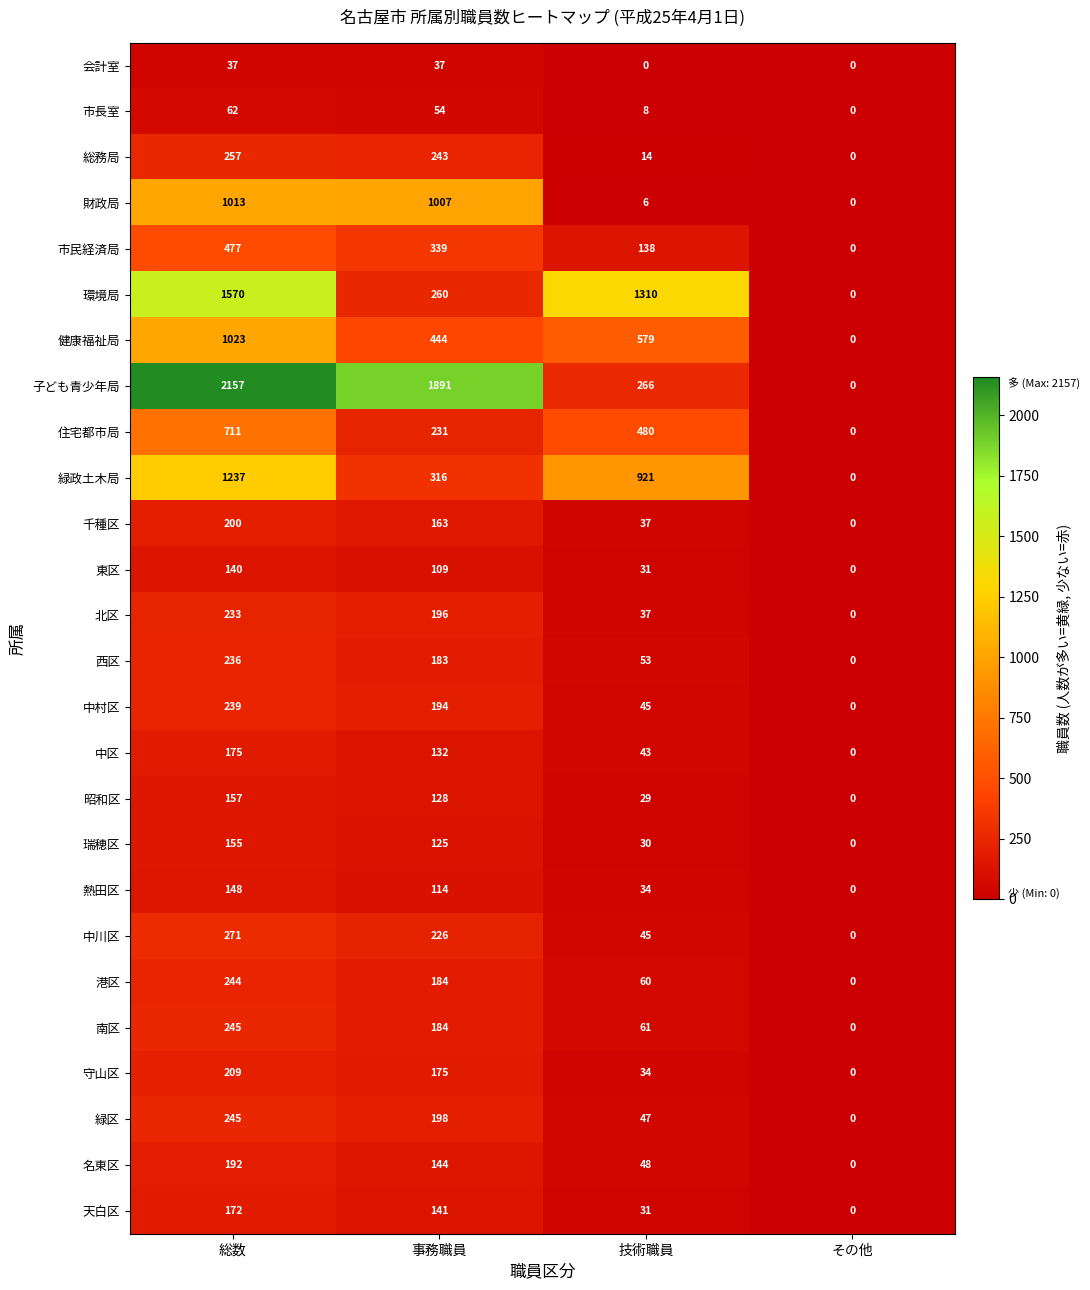

Between 総数 and 事務職員, which series saw the biggest shift?

環境局